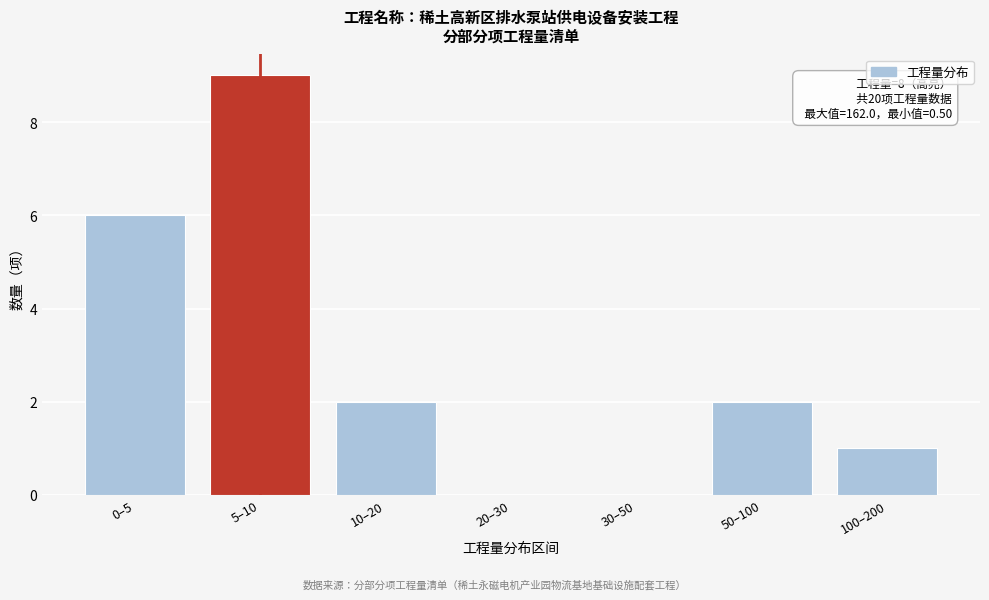

Is it true that the value at 50–100 is 3?

False